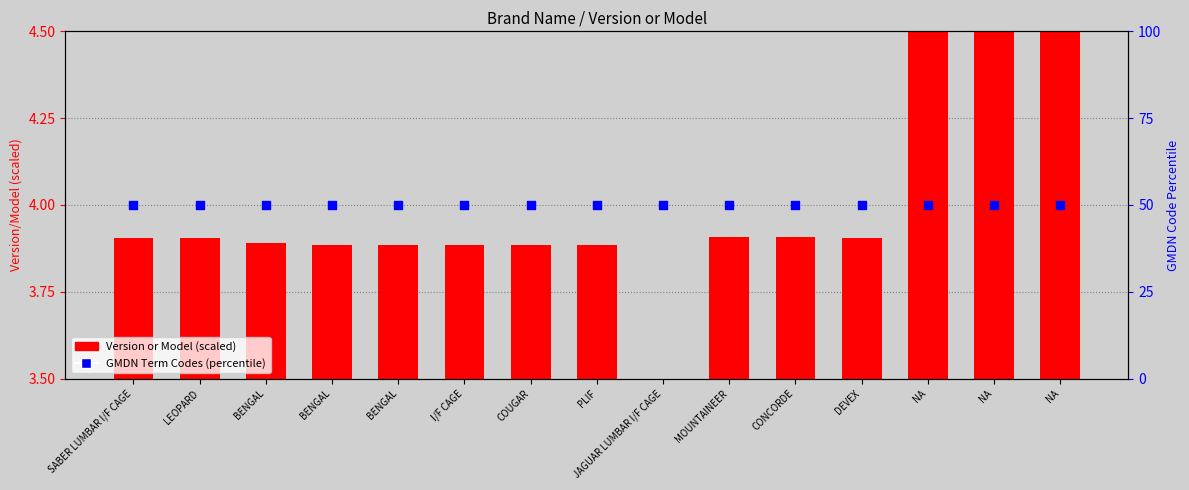

At which category is the sum across all series the highest?

NA